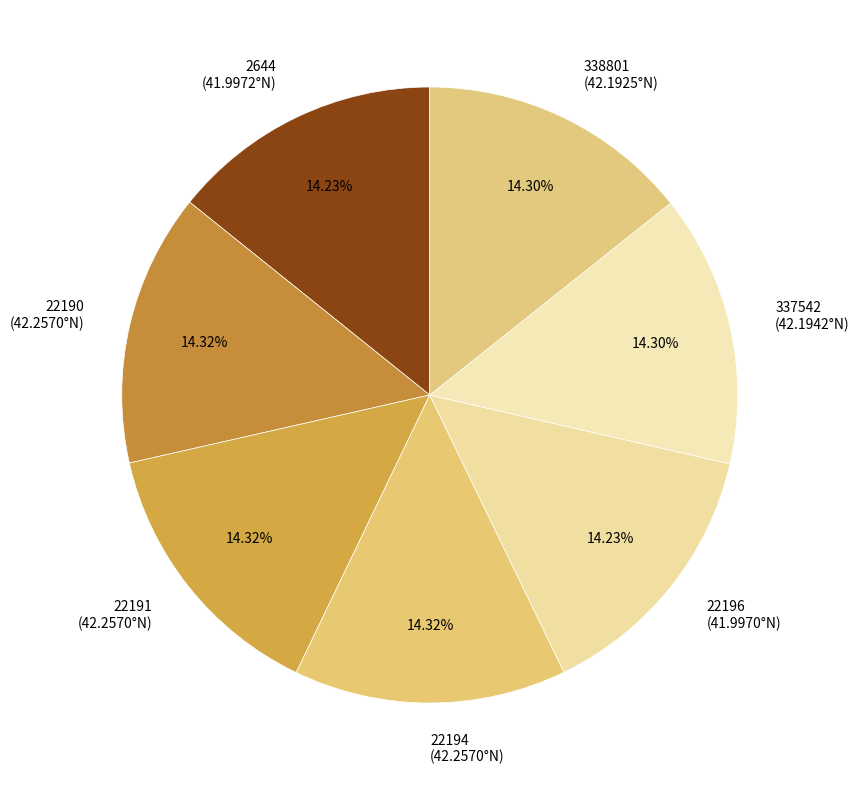

True or false: 2644 accounts for 5% of the total.

False